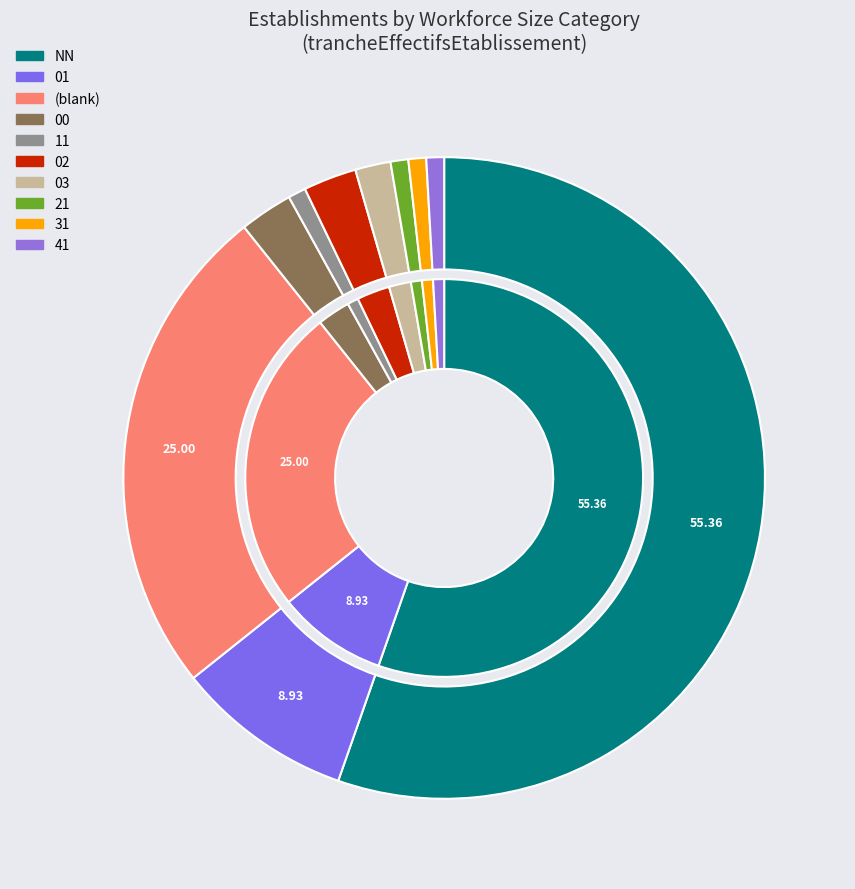

Does any single category account for the majority?

Yes